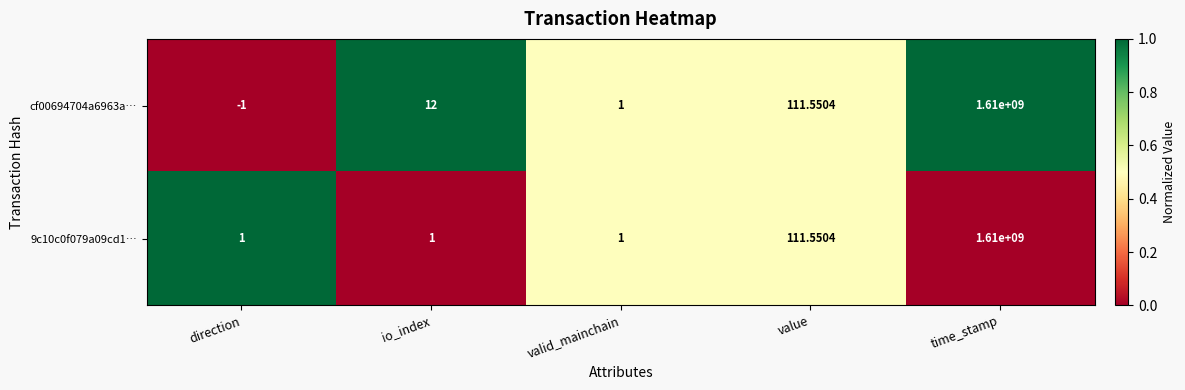

At which category is the sum across all series the highest?

time_stamp